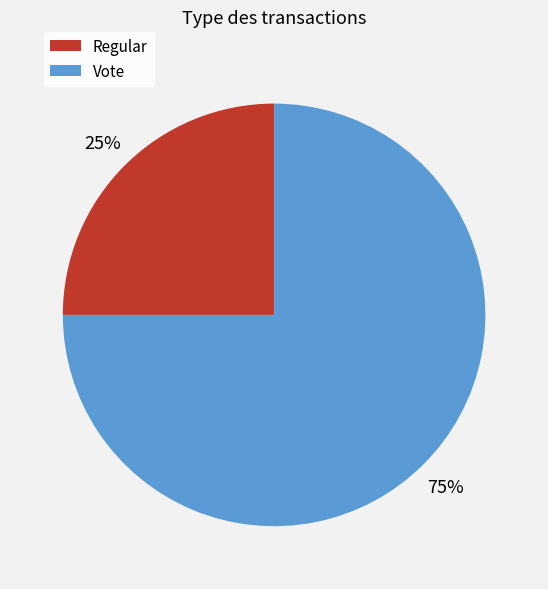

Do Vote and Regular together represent more than half of the pie?

Yes